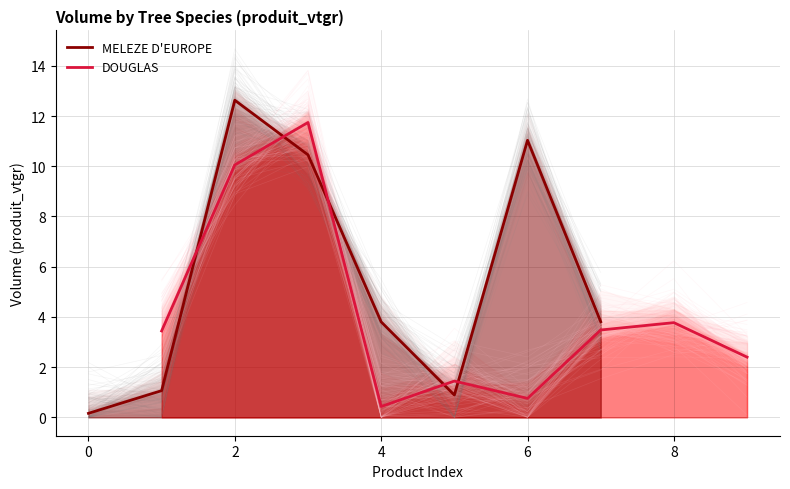

Count the number of data series in this chart.

2